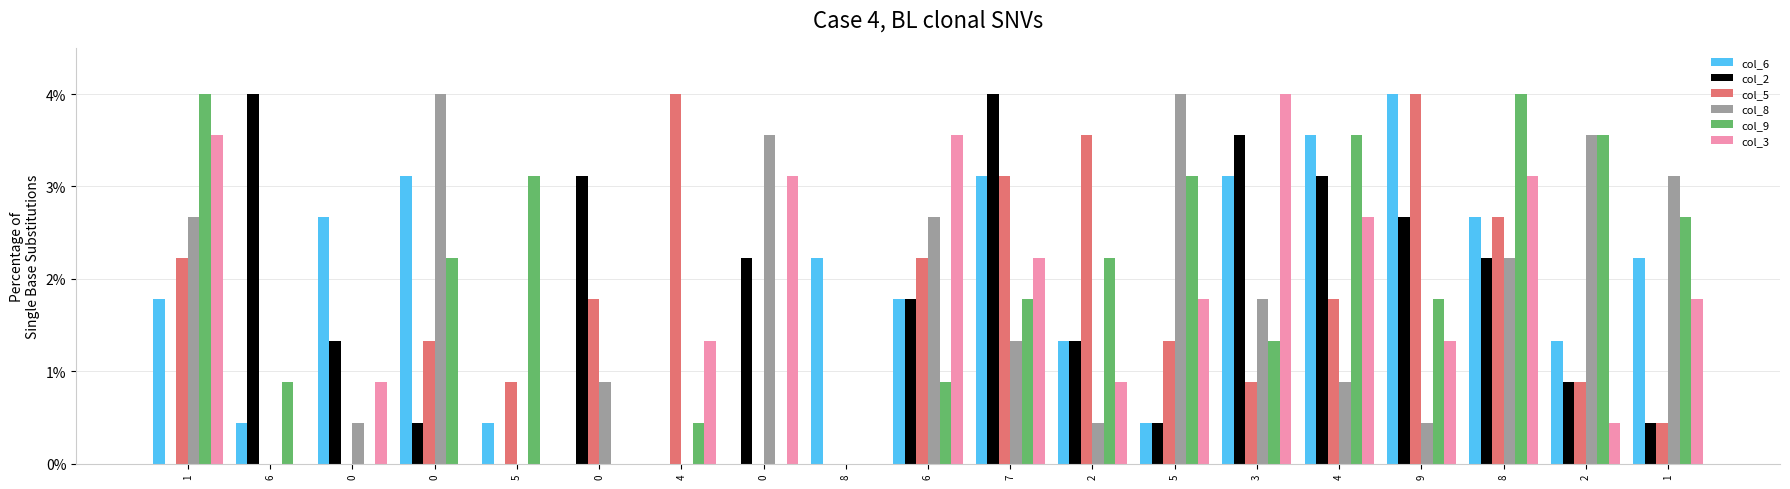

List the labels in order of col_9 value, largest first.

1, 8, 4, 2, 5, 5, 1, 0, 2, 7, 9, 3, 6, 6, 4, 0, 0, 0, 8